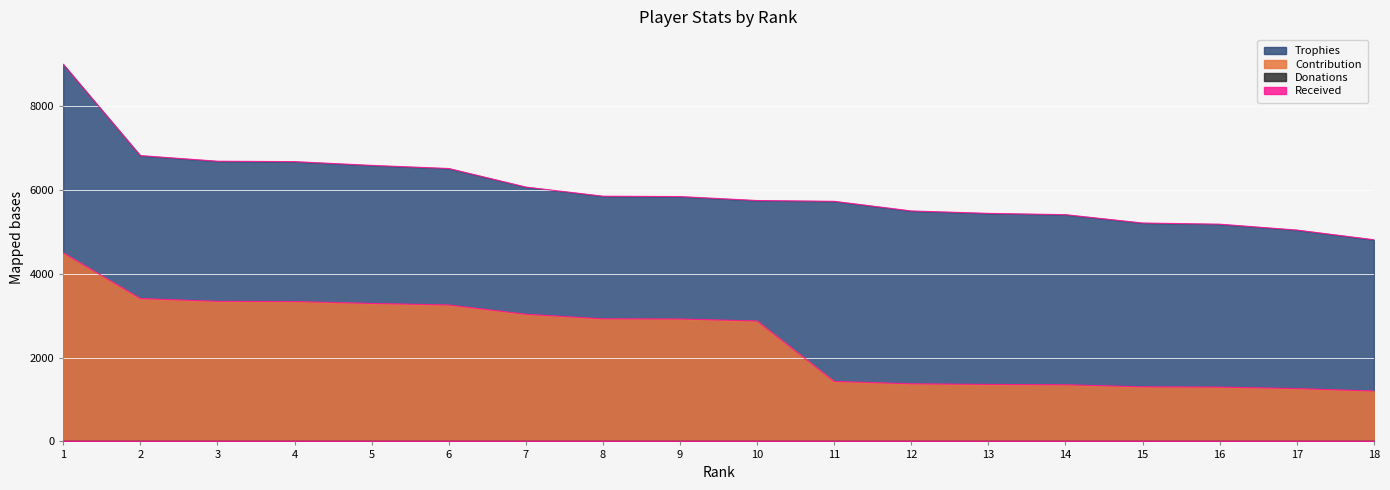

Which series has the largest total across all categories?

Trophies